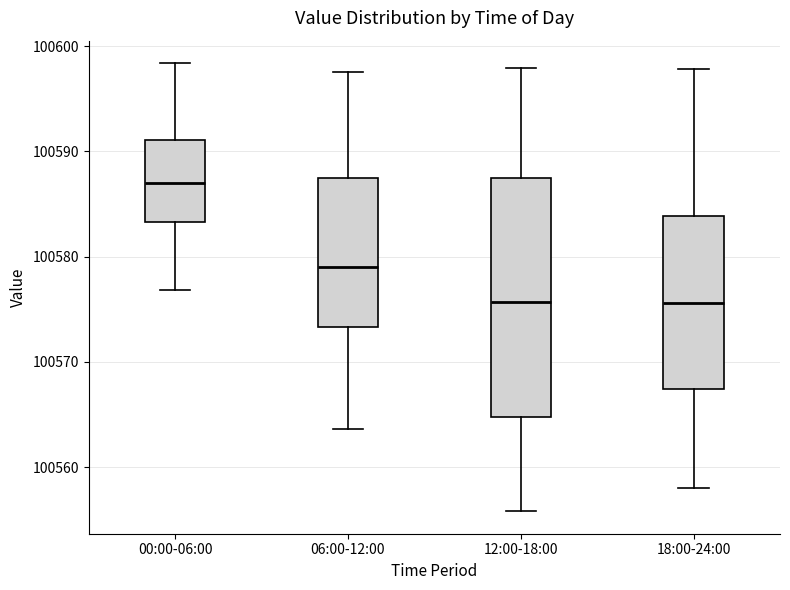

Reading left to right, transcribe this box plot: for each box, give where its median line is, the range the box spans, and where its two whiskers end, as read against the y-axis. The values are not printed on the chart, so give them approximately, as read against the axis.

00:00-06:00: median 100587, box 100583 to 100591, whiskers 100577 to 100598
06:00-12:00: median 100579, box 100573 to 100588, whiskers 100564 to 100598
12:00-18:00: median 100576, box 100565 to 100588, whiskers 100556 to 100598
18:00-24:00: median 100576, box 100567 to 100584, whiskers 100558 to 100598